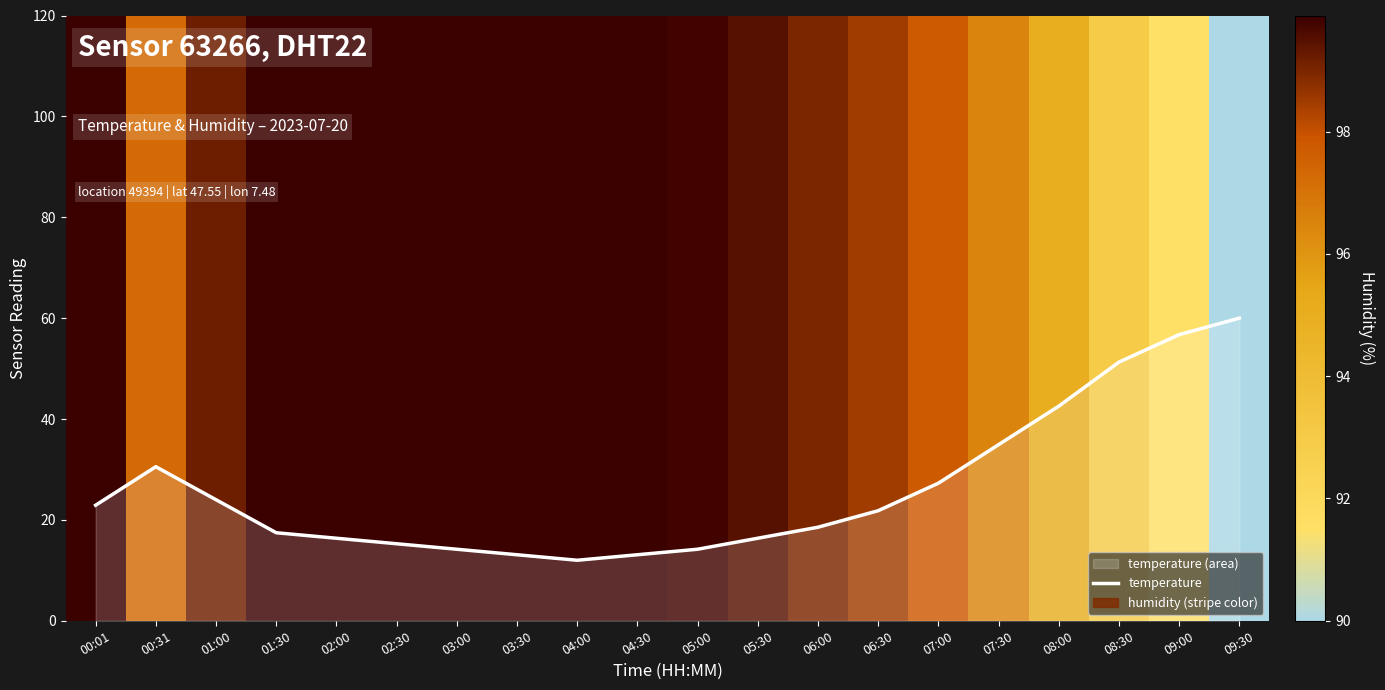

What is the ratio of the value at 09:30 to the value at 09:00?

1.1